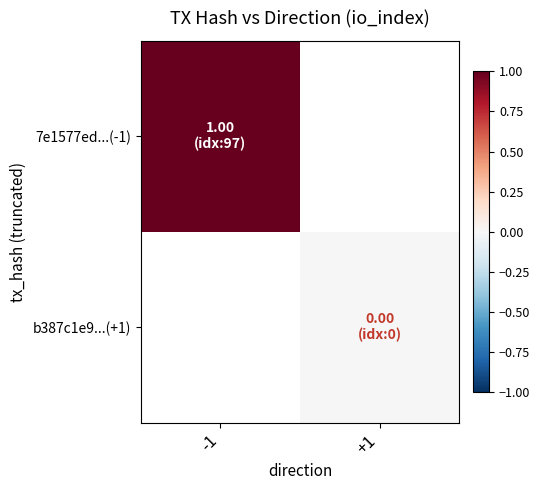

What is the maximum value shown in the chart?

1.0